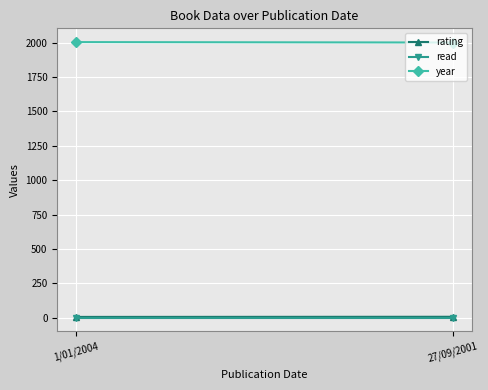

At which label does rating reach its minimum?

1/01/2004